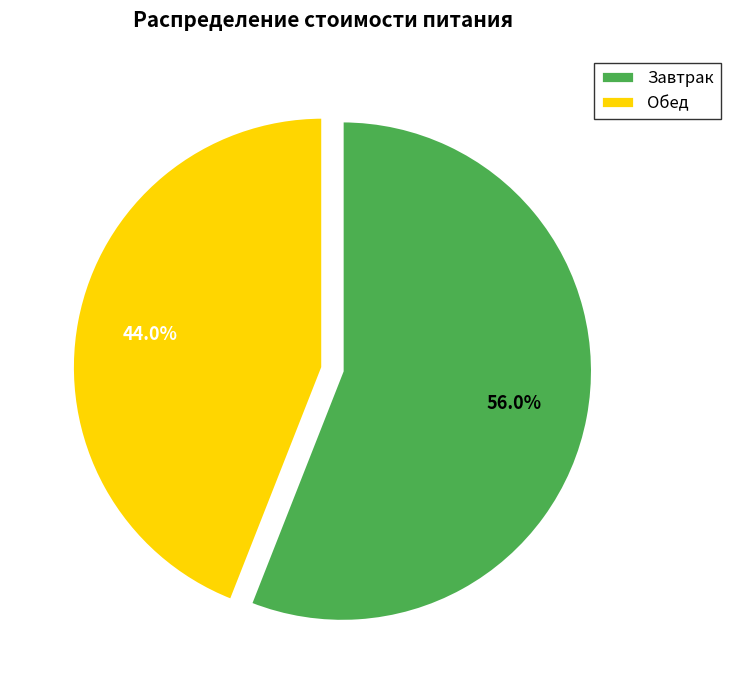

To the nearest percent, what is the average slice percentage?

50%